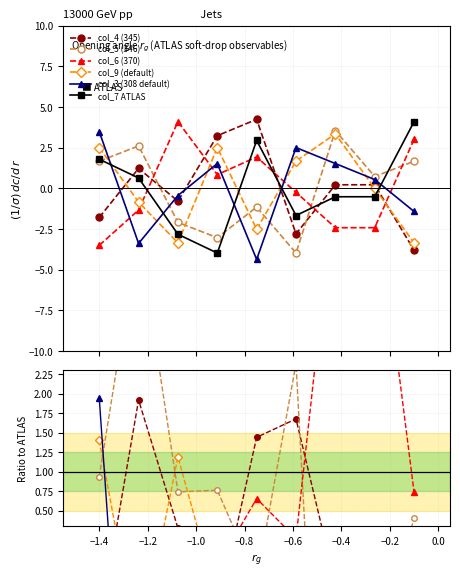

How many interior local valleys does the col_3 (308 default) series have?

2